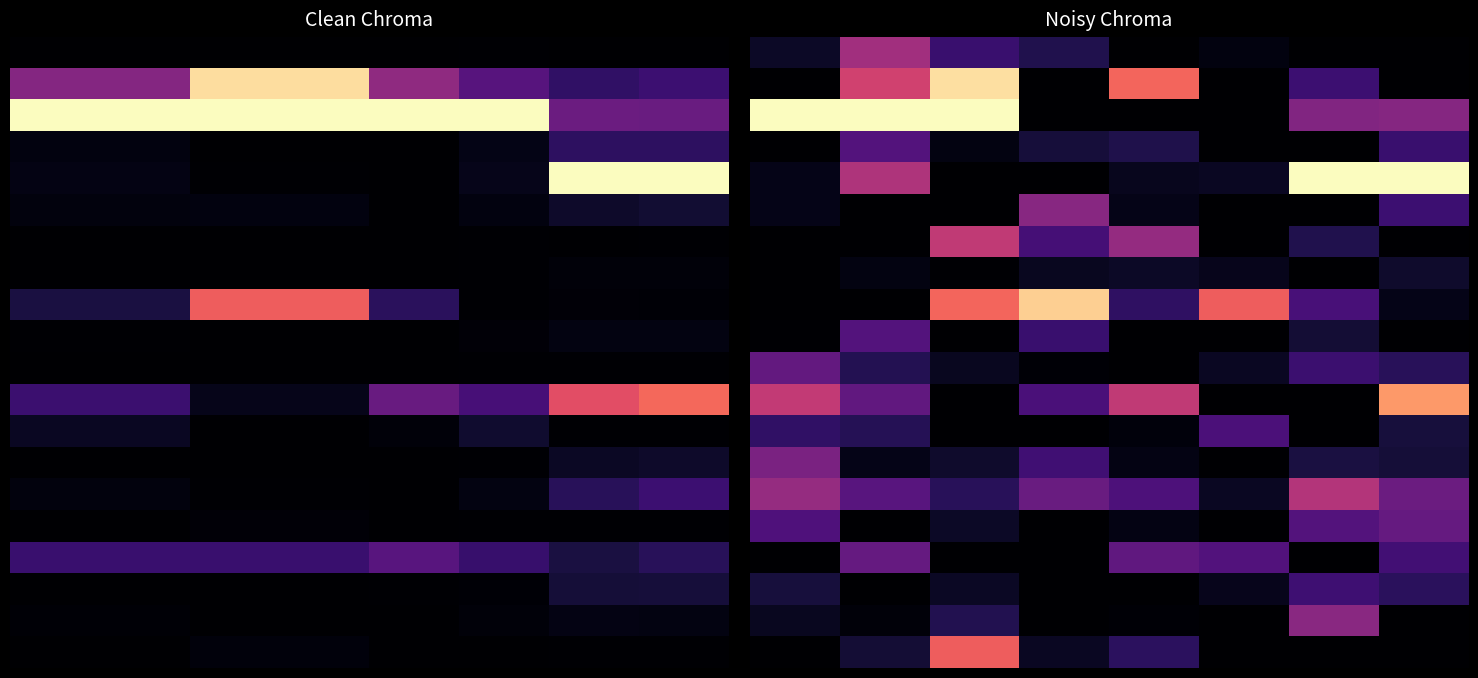

How many distinct data groups are displayed?

20